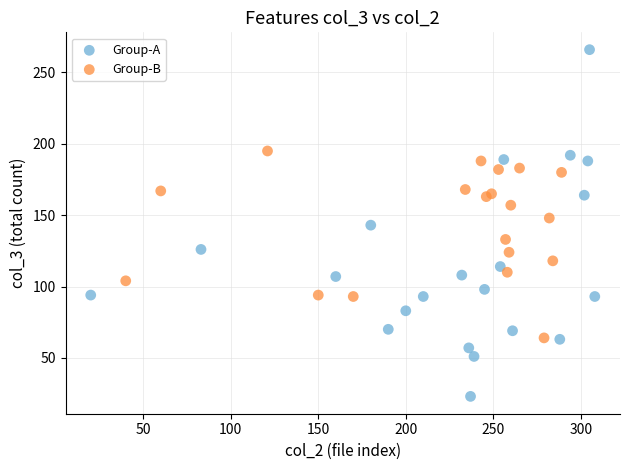

Which series contains the highest Y value?

Group-A